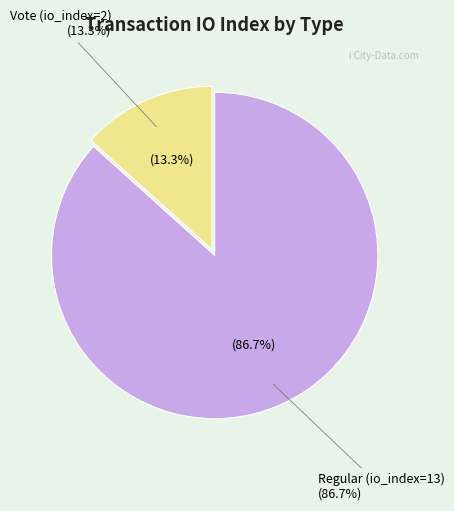

Which has a higher value, Vote (io_index=2) or Regular (io_index=13)?

Regular (io_index=13)